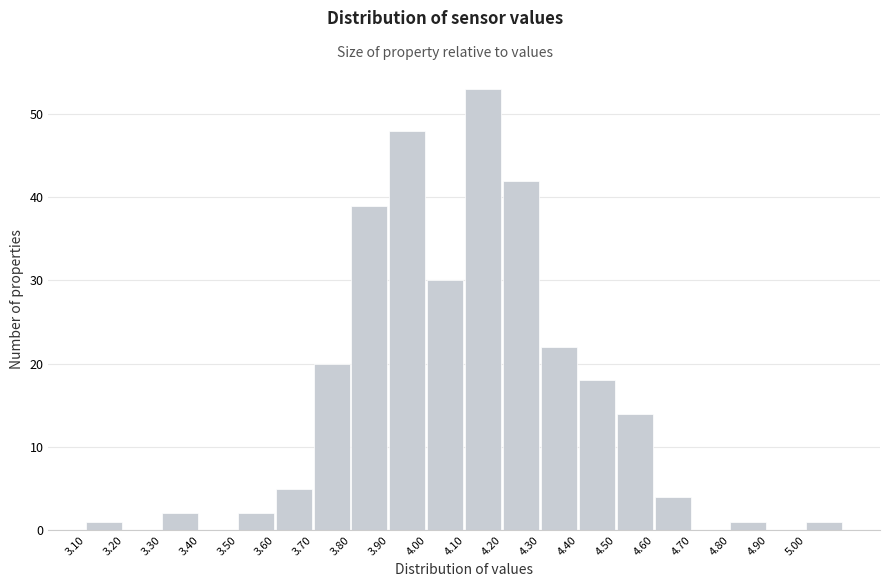

What is the height of the bar covering 4.6 to 4.7 on the x-axis? The values are not printed on the chart, so give them approximately, as read against the axis.

4